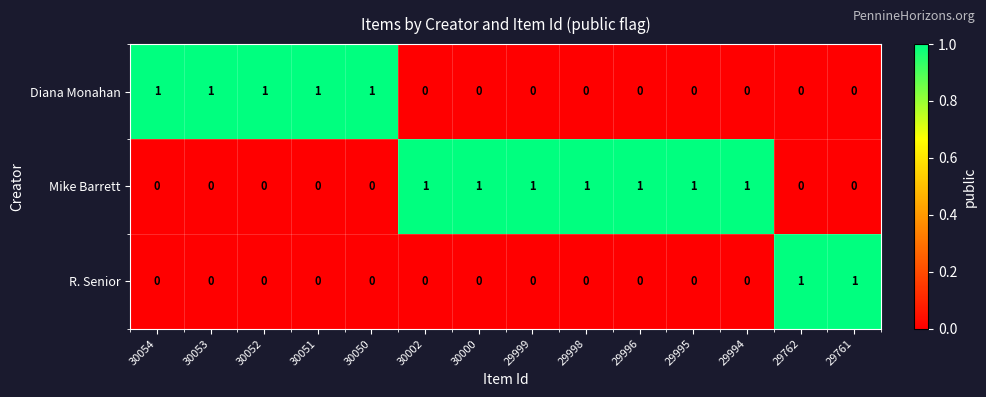

Rank the series by their average value, from highest to lowest.

Mike Barrett, Diana Monahan, R. Senior